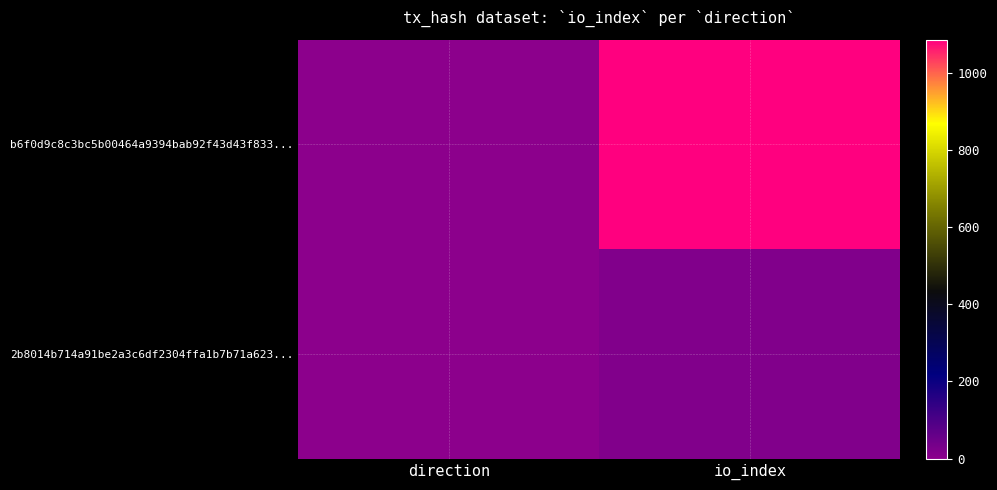

Rank the series by their maximum value, from lowest to highest.

2b8014b714a91be2a3c6df2304ffa1b7b71a623..., b6f0d9c8c3bc5b00464a9394bab92f43d43f833...